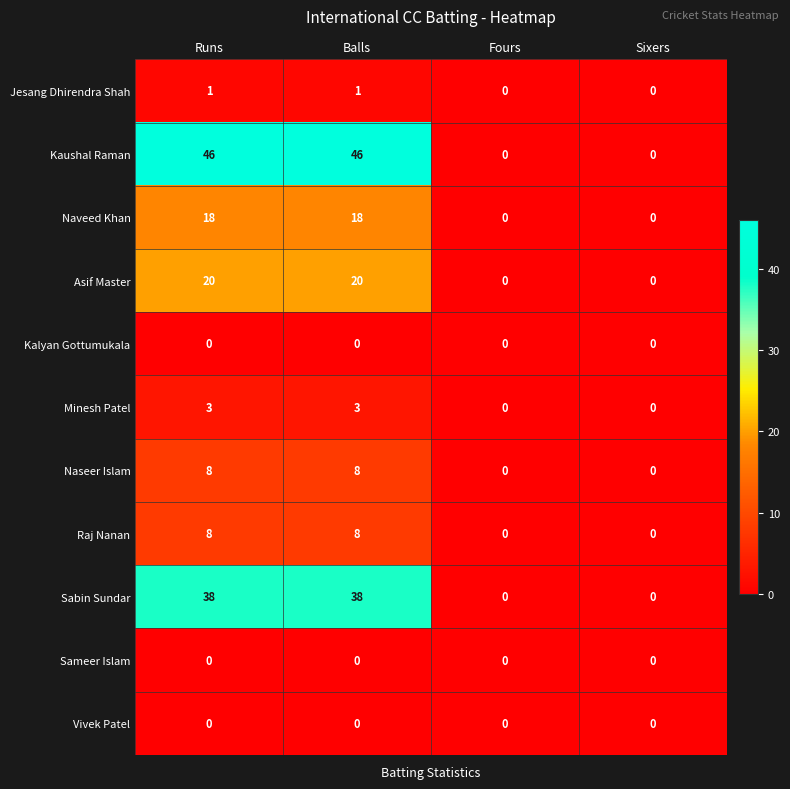

Count the Naseer Islam values in the range 0 to 8.

4